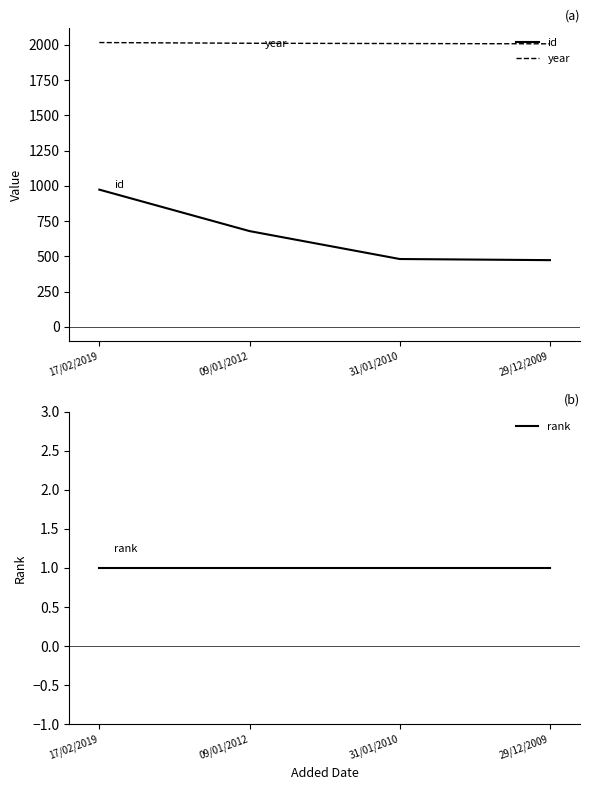

Between 31/01/2010 and 17/02/2019, which is larger?

17/02/2019